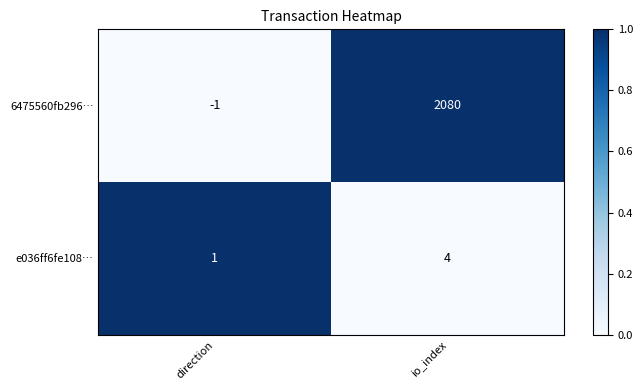

Reading right to left, what are all the values shown in this chart?

6475560fb296…: 2080	-1
e036ff6fe108…: 4	1